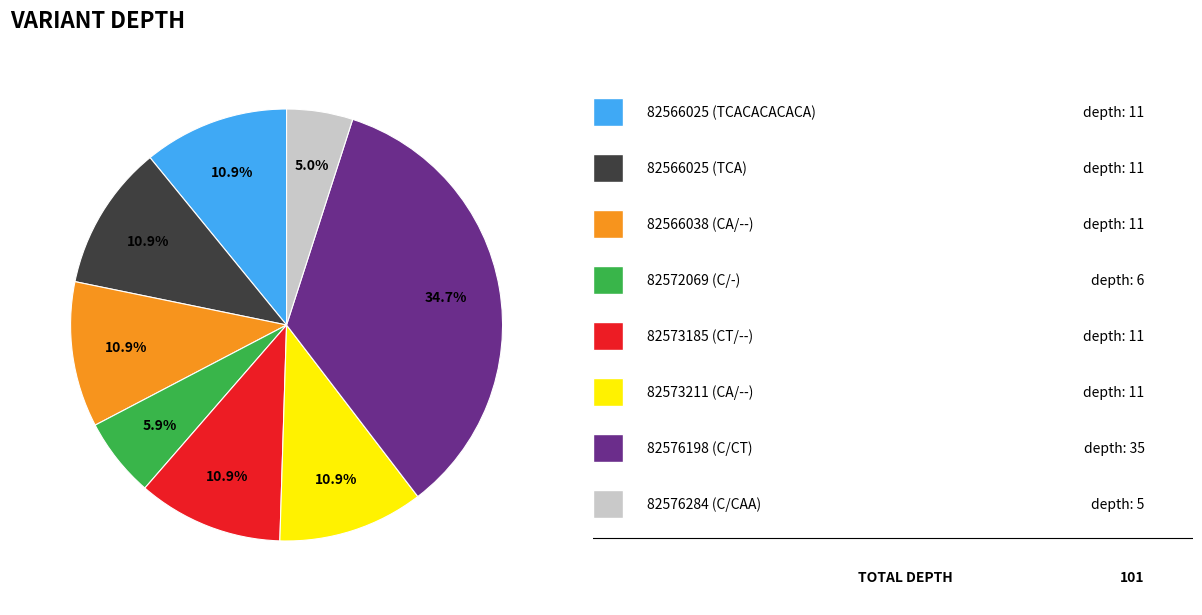

Is there a majority slice in this chart?

No